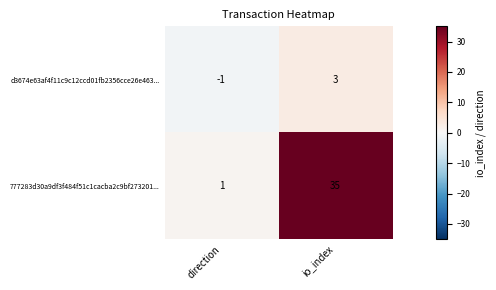

Rank the series by their average value, from highest to lowest.

777283d30a9df3f484f51c1cacba2c9bf273201..., d3674e63af4f11c9c12ccd01fb2356cce26e463...